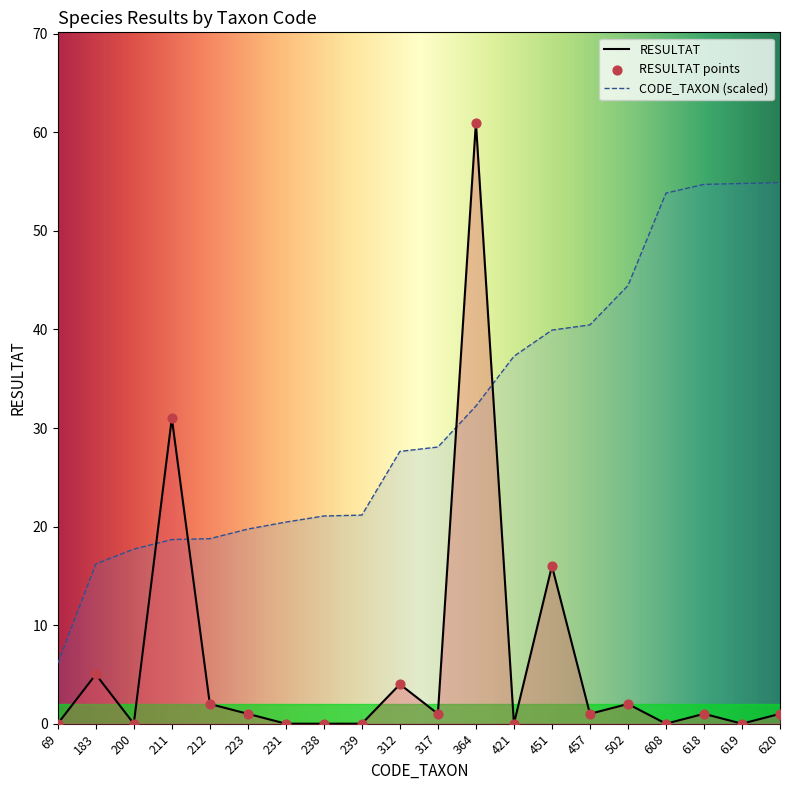

What is the total value across all series at 200?

17.7